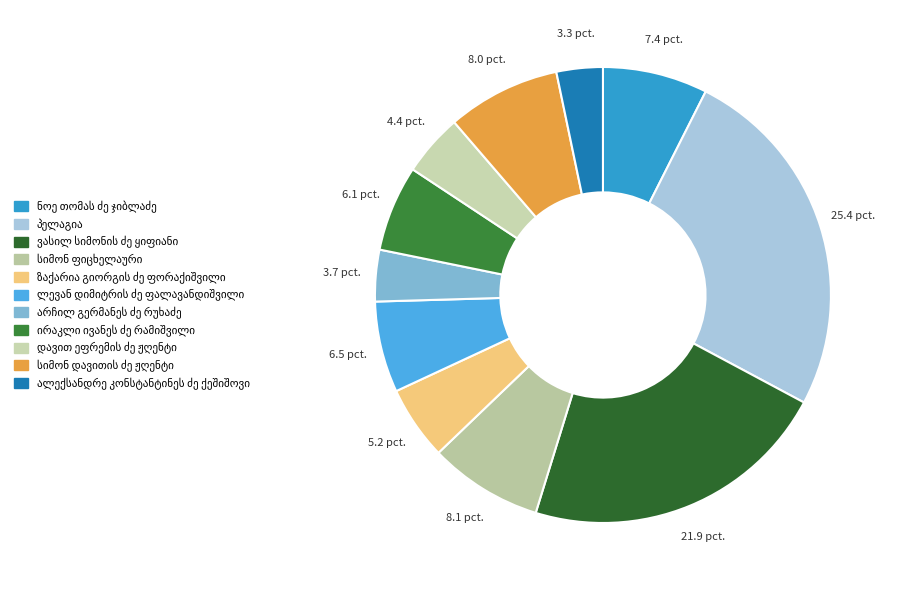

Count the number of slices in the pie.

11